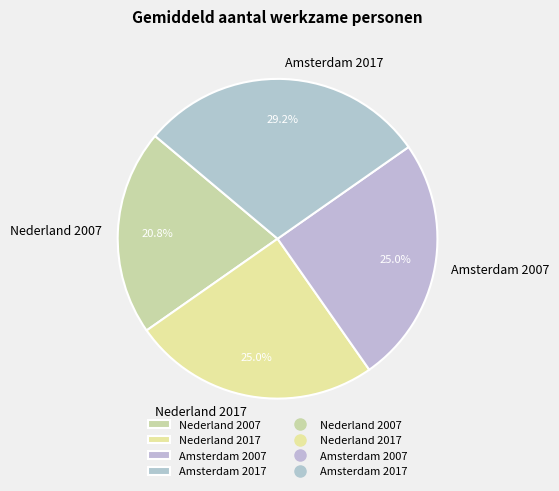

To the nearest percent, what is the average slice percentage?

25%